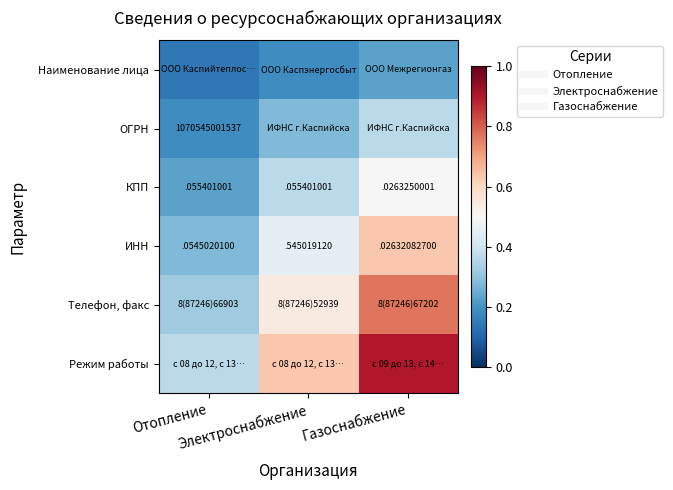

What is the sum of all Телефон, факс values?

1.6